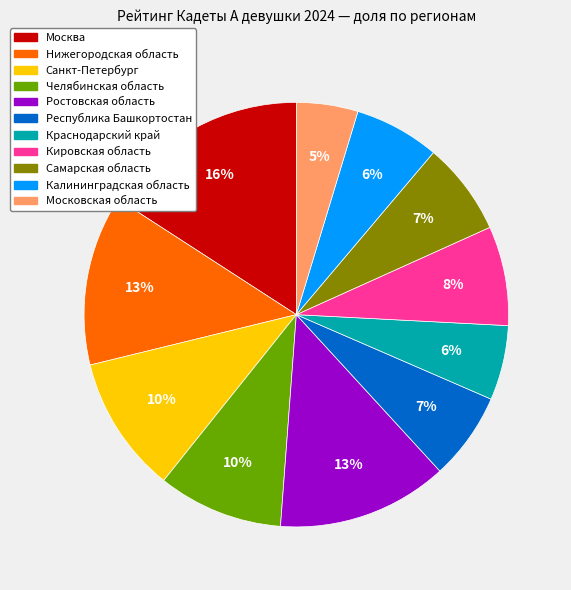

Is Москва the majority of the pie?

No